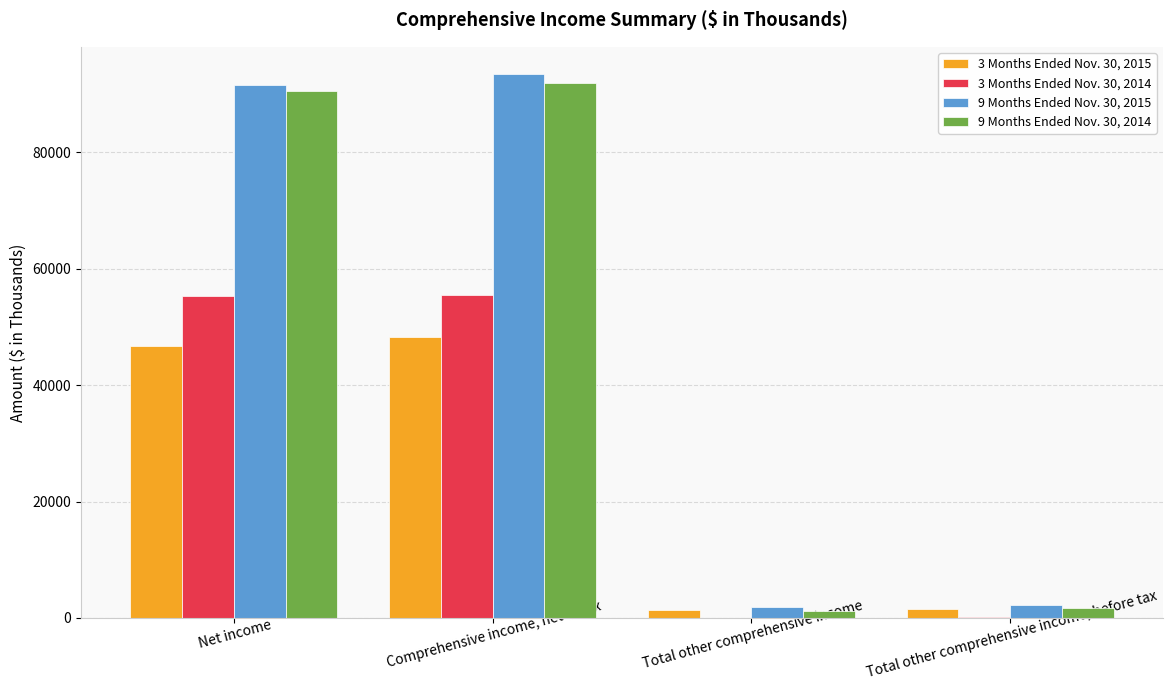

The 9 Months Ended Nov. 30, 2015 series shows 93445 at Comprehensive income, net of tax. True or false?

True